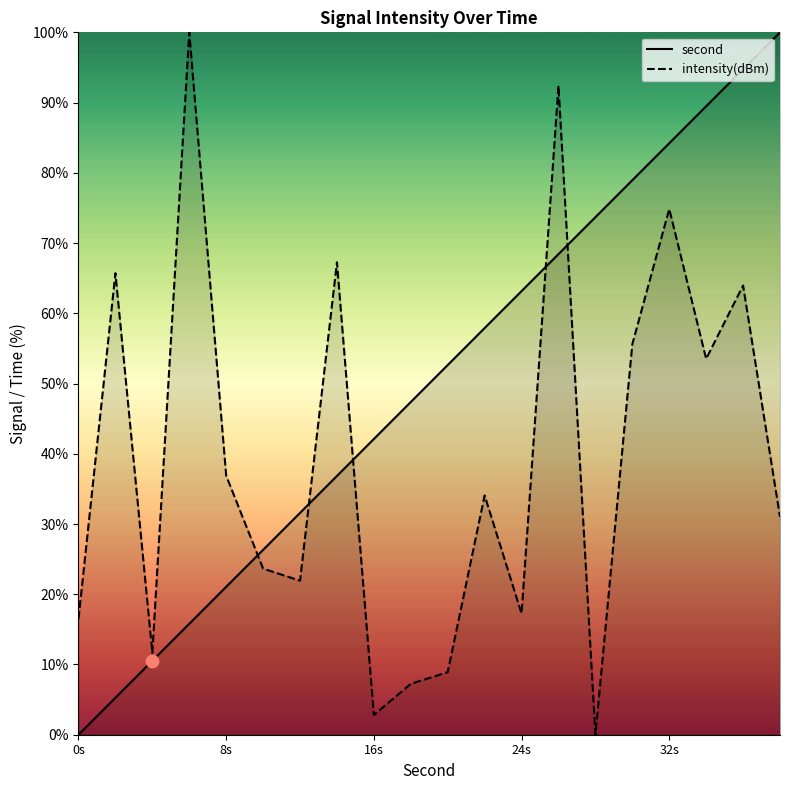

What is the total value across all series at 2?

71.0